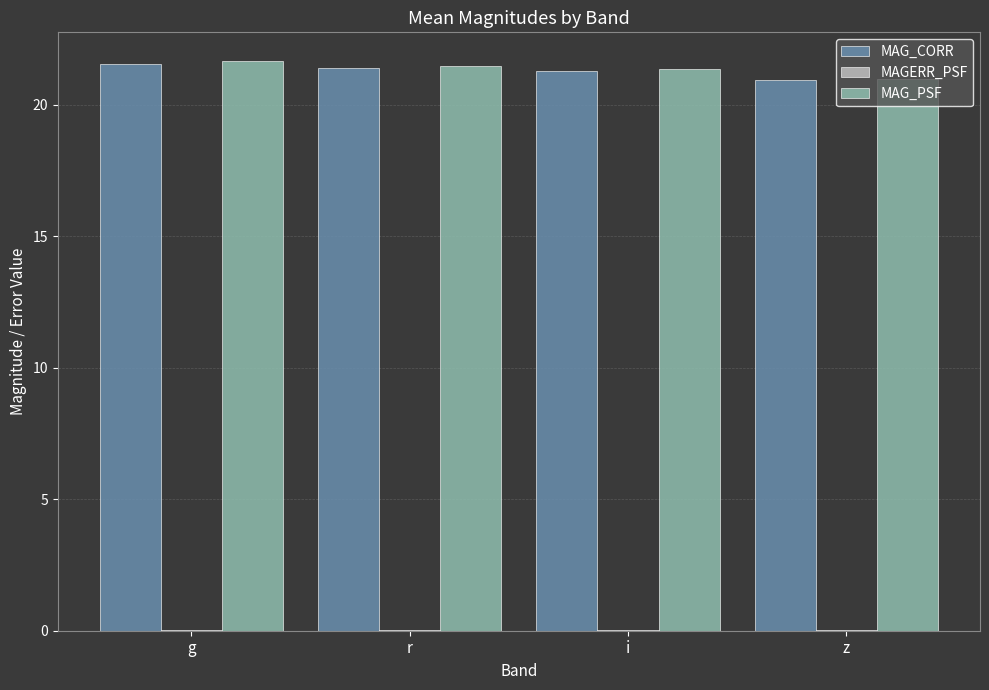

The MAG_CORR series shows 21.6 at g. True or false?

True